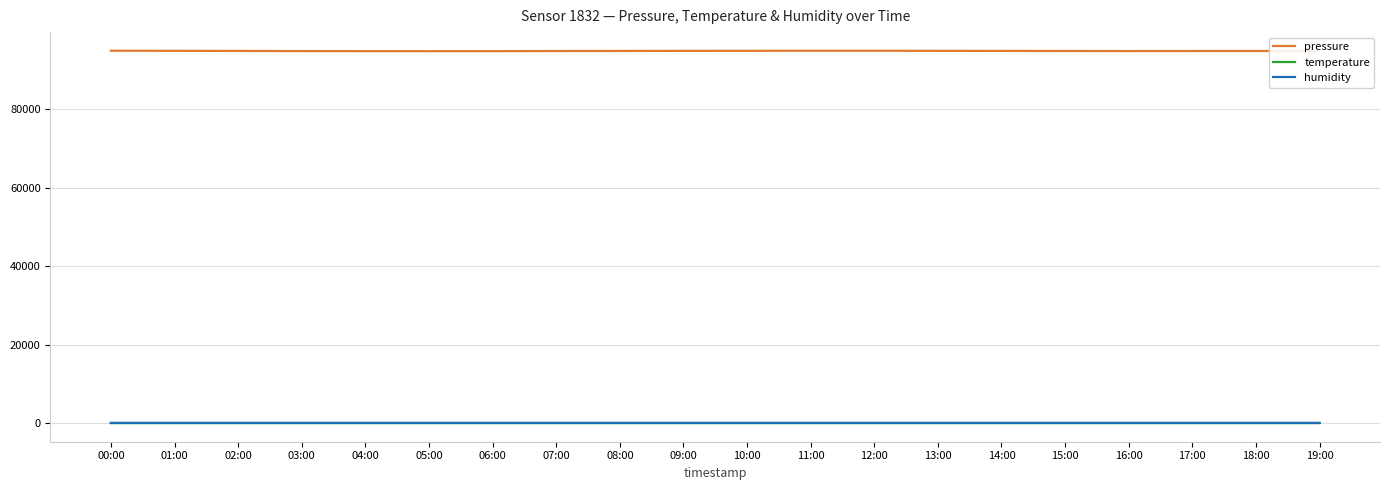

True or false: temperature and humidity cross at least once.

False